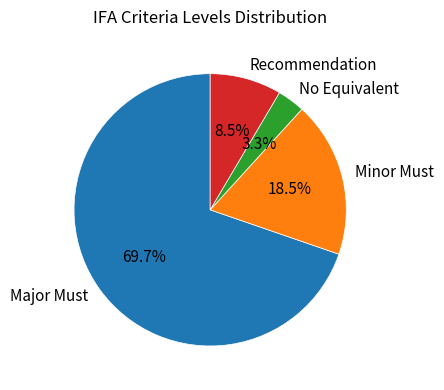

Which slice is the smallest?

No Equivalent